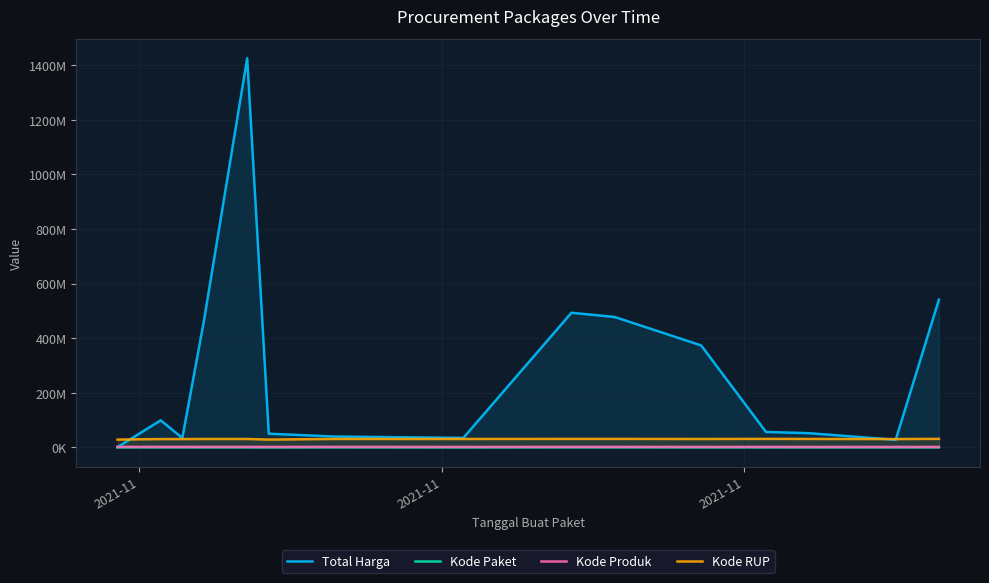

What is the average value of the Kode Produk series?

1409796